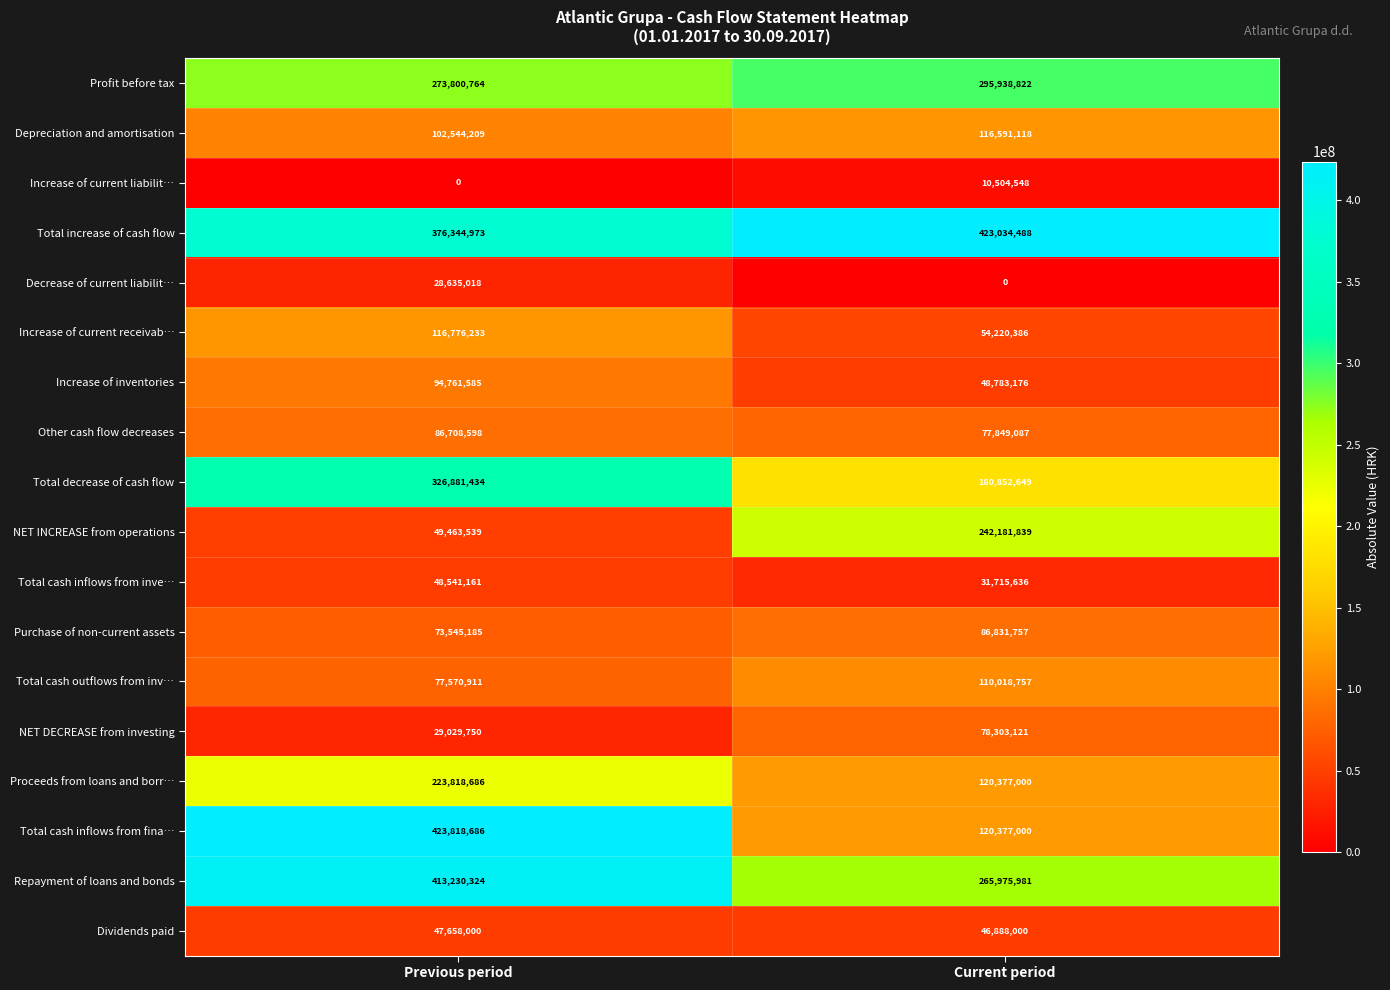

What is the maximum value shown in the chart?

423818686